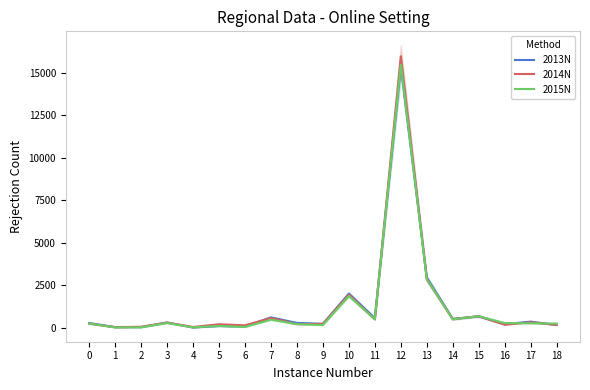

After their last crossing, which series has the higher values: 2014N or 2013N?

2014N